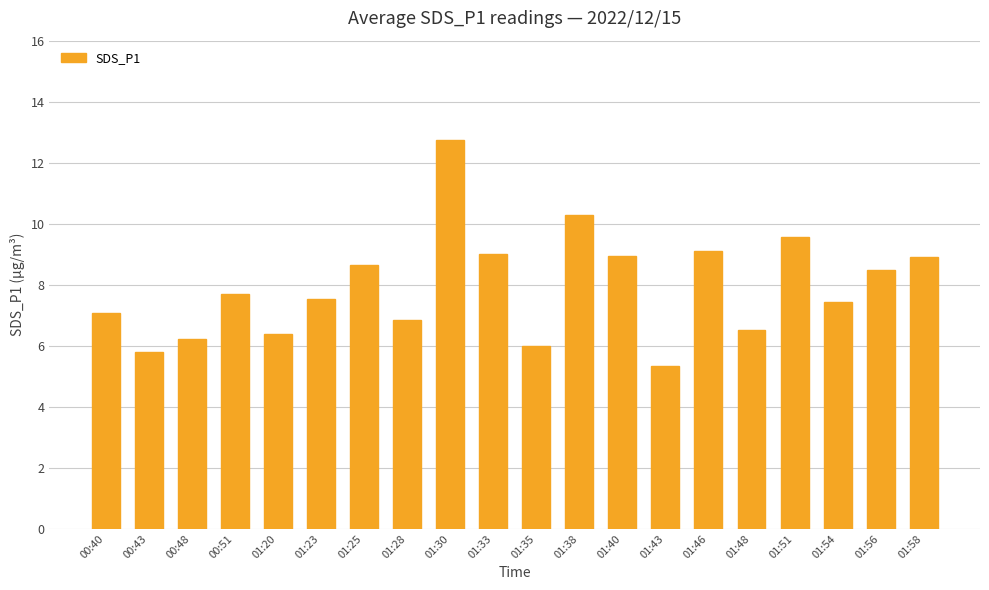

Which category has the lowest value across all series?

01:43